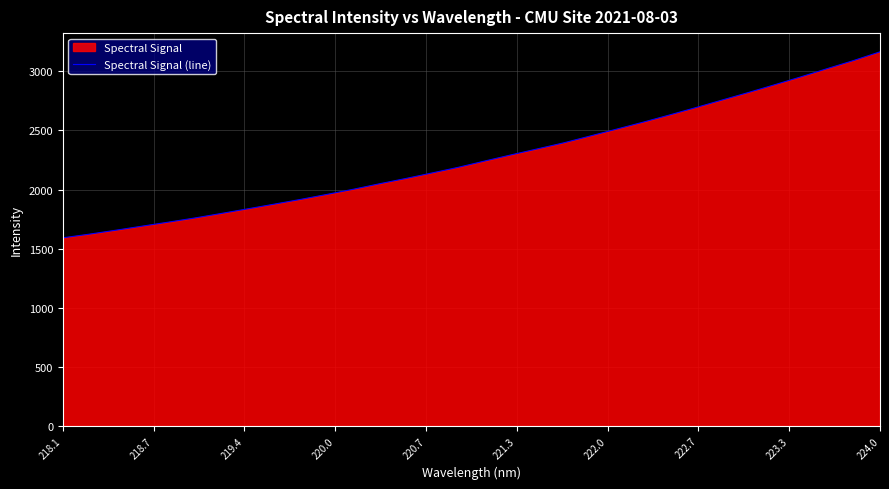

The value at 224.0 is 1026.8. True or false?

False